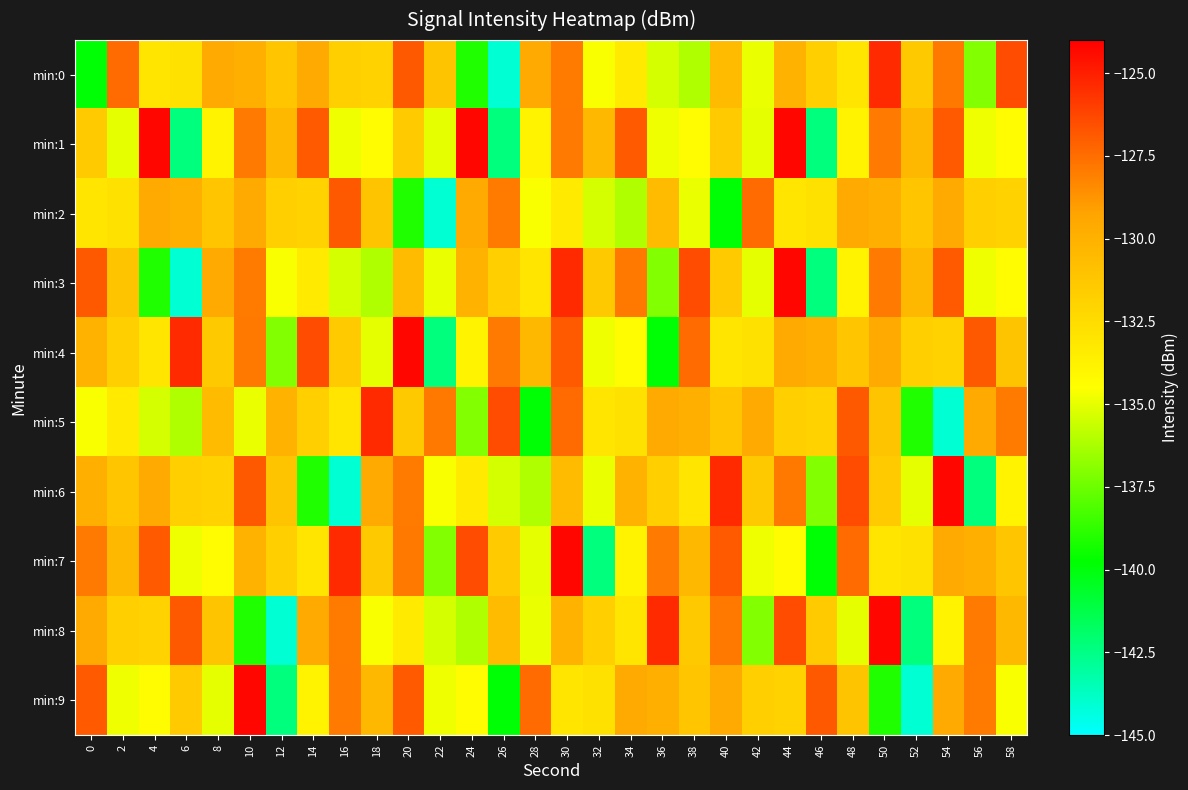

Count the number of categories in the chart.

30